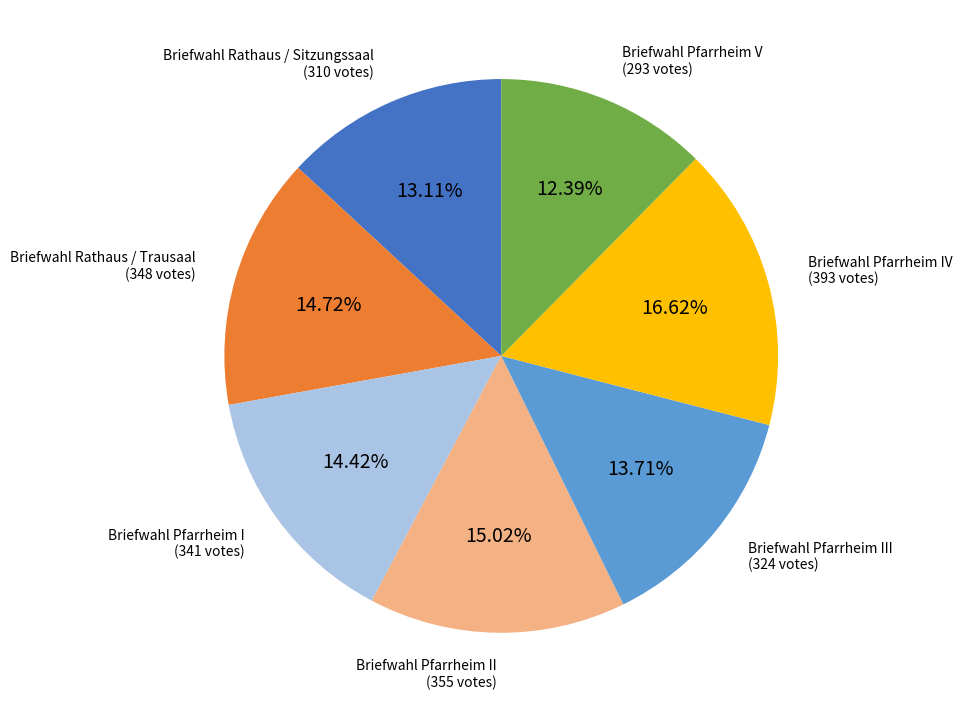

How many segments does this pie chart have?

7